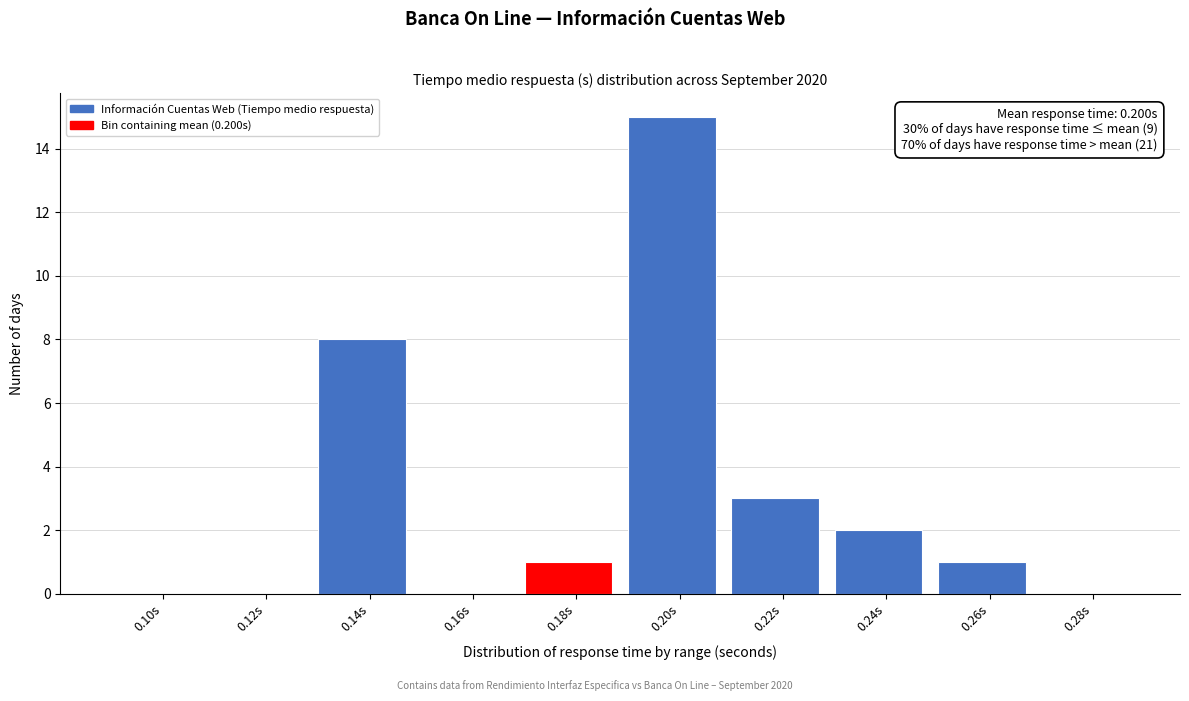

Reading right to left, transcribe all the data shown in this chart.

0.28s=0	0.26s=1	0.24s=2	0.22s=3	0.20s=15	0.18s=1	0.16s=0	0.14s=8	0.12s=0	0.10s=0